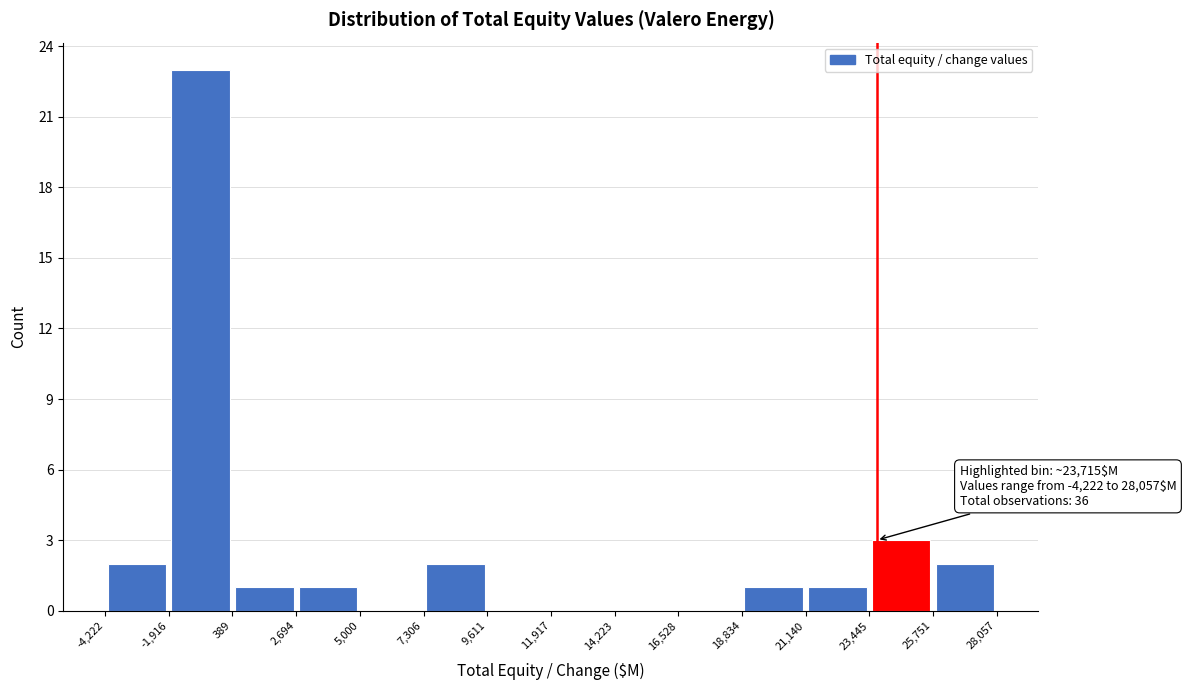

Which range on the x-axis has the tallest bar?

-1,916 to 389